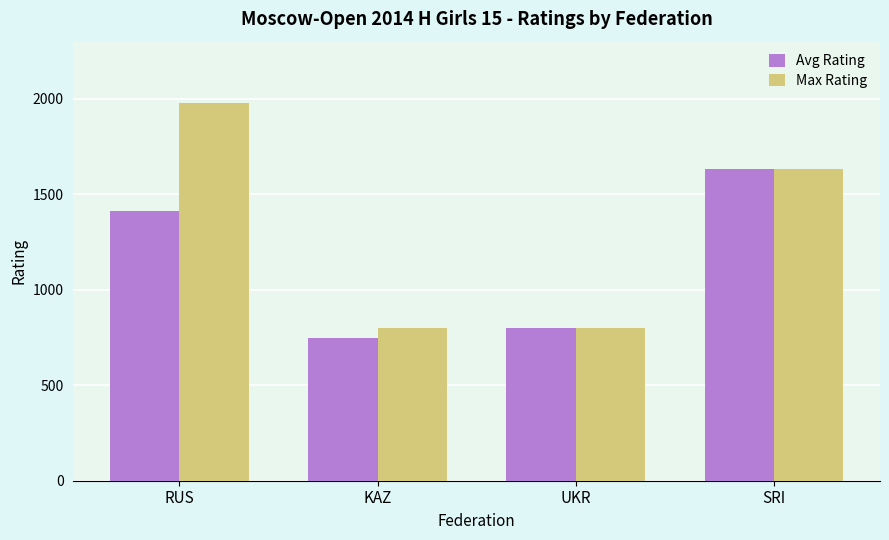

The value of Avg Rating at KAZ is 750. True or false?

True